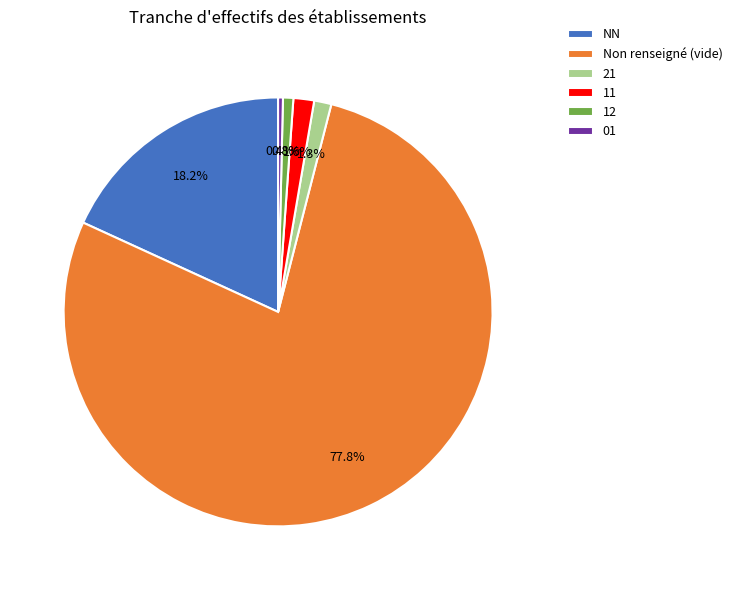

Is the sum of 12 and 01 greater than half?

No